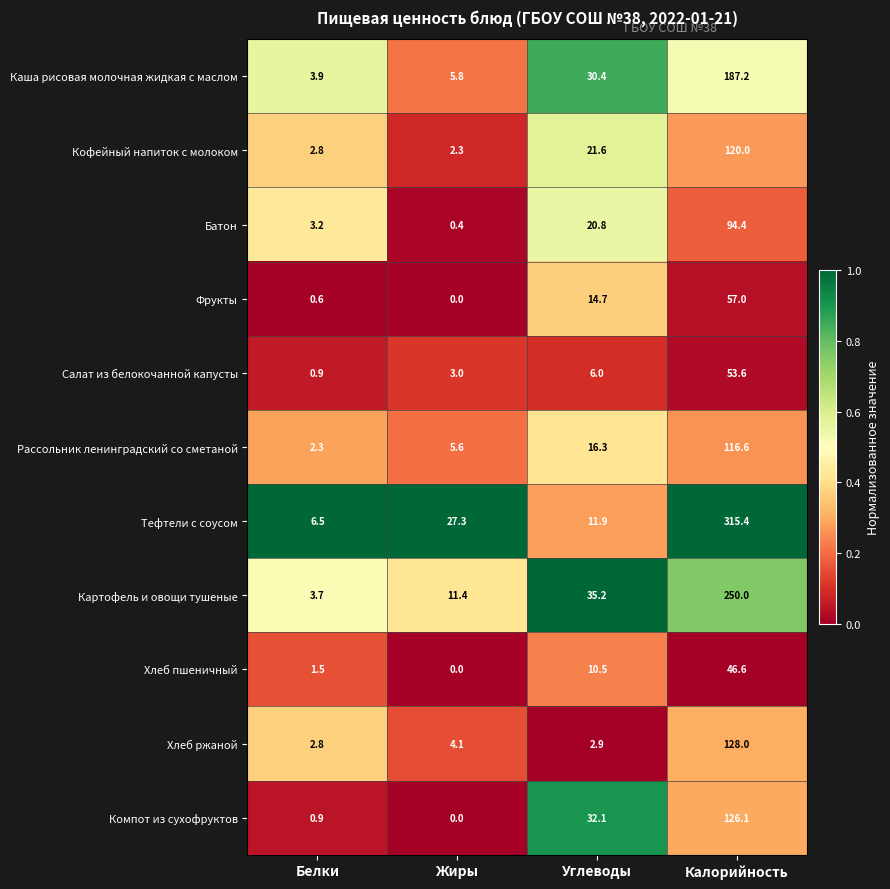

Rank the series by their maximum value, from lowest to highest.

Хлеб пшеничный, Салат из белокочанной капусты, Фрукты, Батон, Рассольник ленинградский со сметаной, Кофейный напиток с молоком, Компот из сухофруктов, Хлеб ржаной, Каша рисовая молочная жидкая с маслом, Картофель и овощи тушеные, Тефтели с соусом